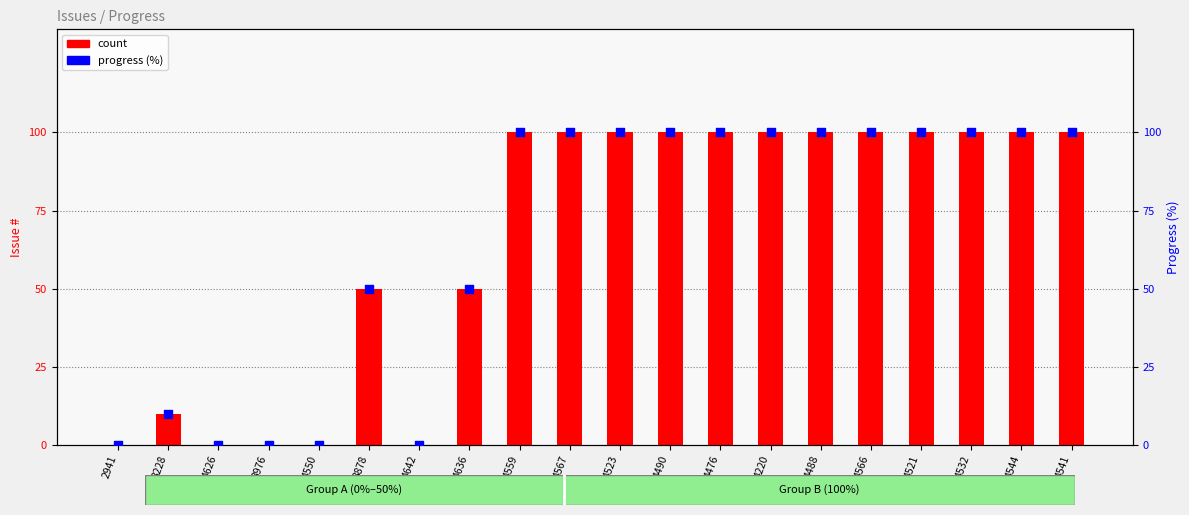

Which series reaches the maximum Y coordinate?

count